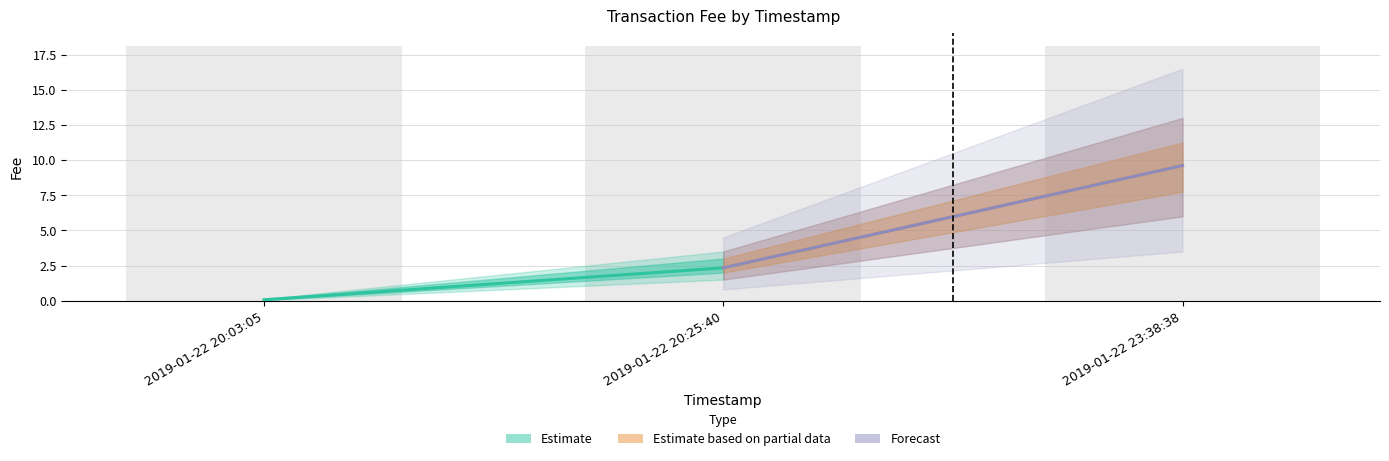

True or false: the data shows 15.3 at 2019-01-22 23:38:38.

False